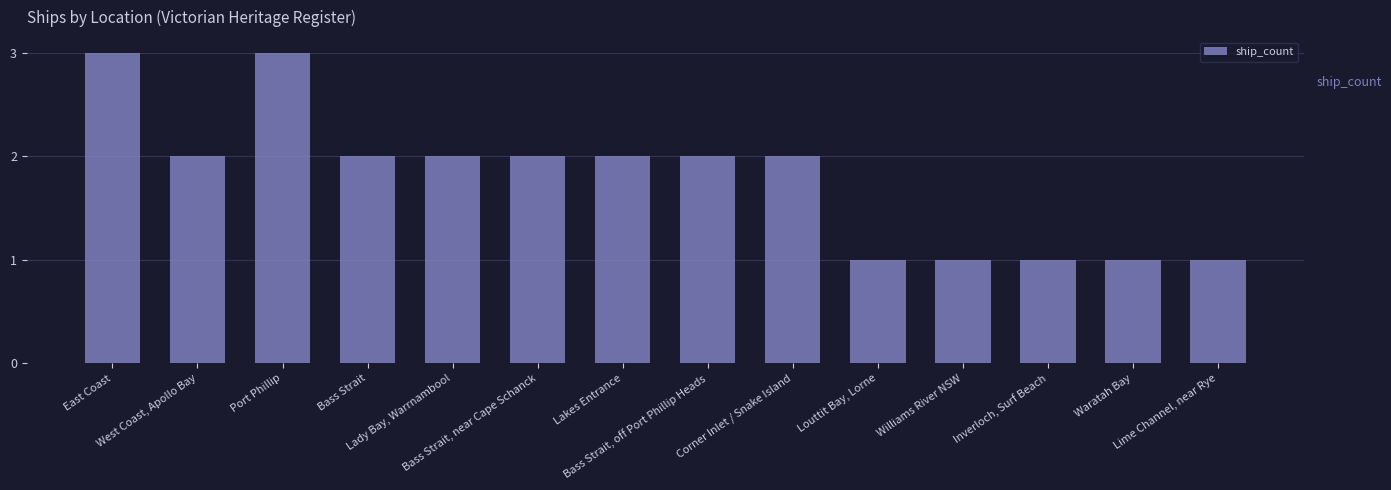

True or false: the data shows 1 at Corner Inlet / Snake Island.

False